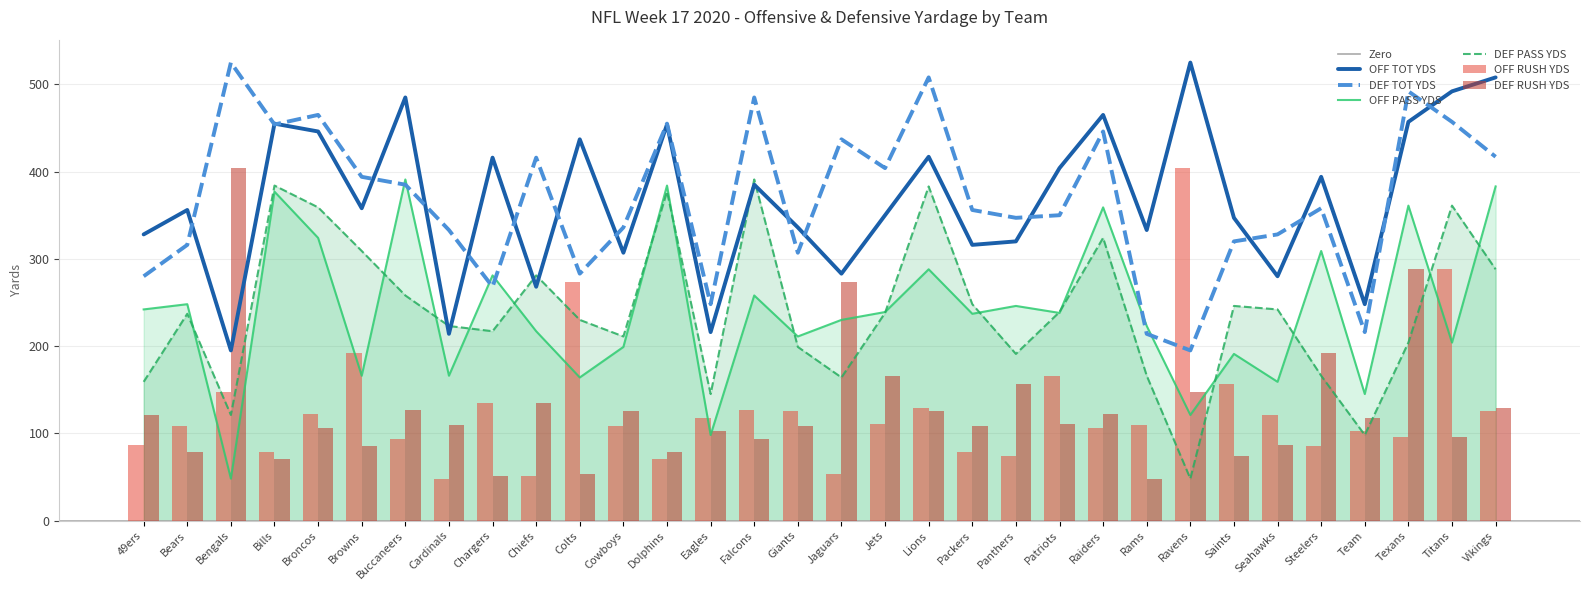

Is the value of OFF PASS YDS at Panthers greater than the value of OFF RUSH YDS at Jets?

Yes